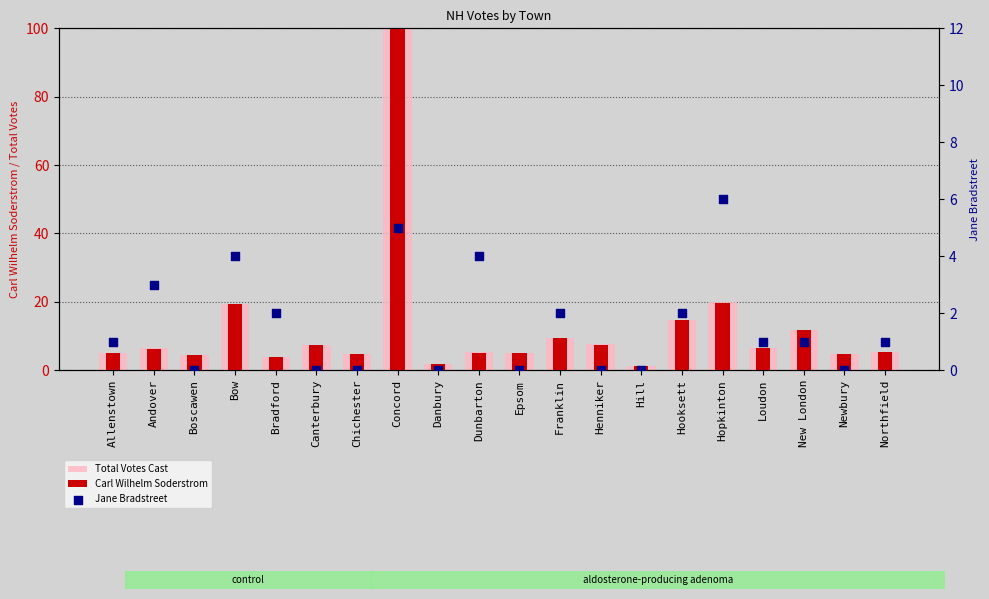

Which series has the widest spread of Y values?

Total Votes Cast